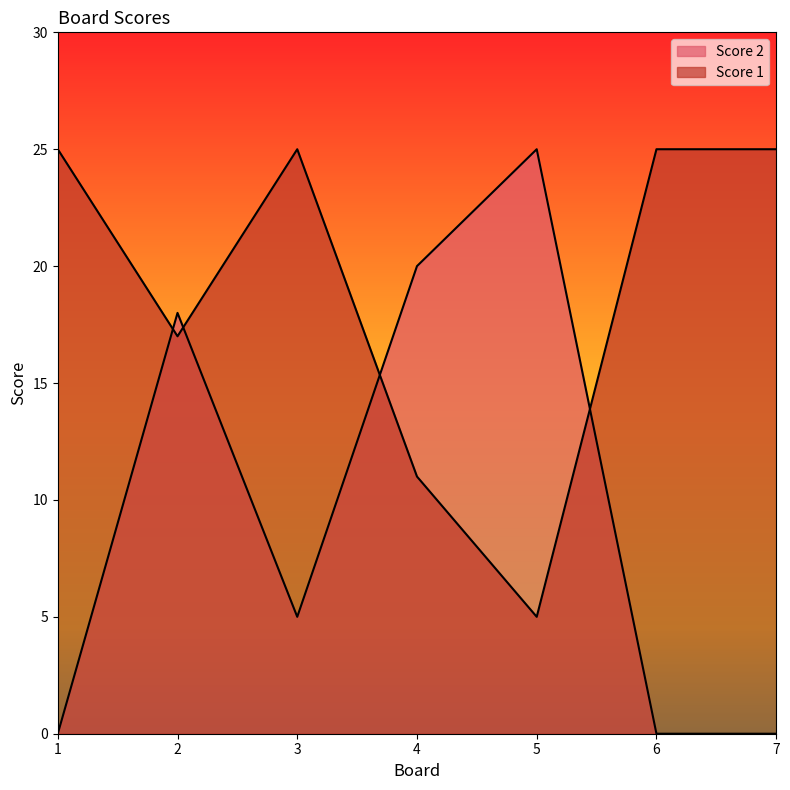

What is the value of the Score 2 point at the 5th from the left?

25